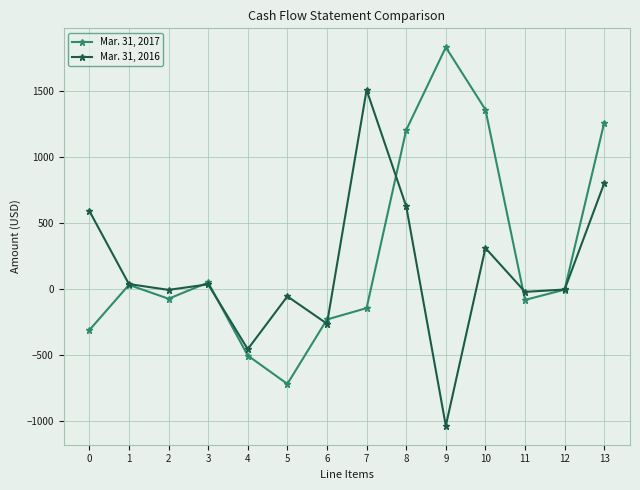

At which category does Mar. 31, 2017 reach its first local peak?

1